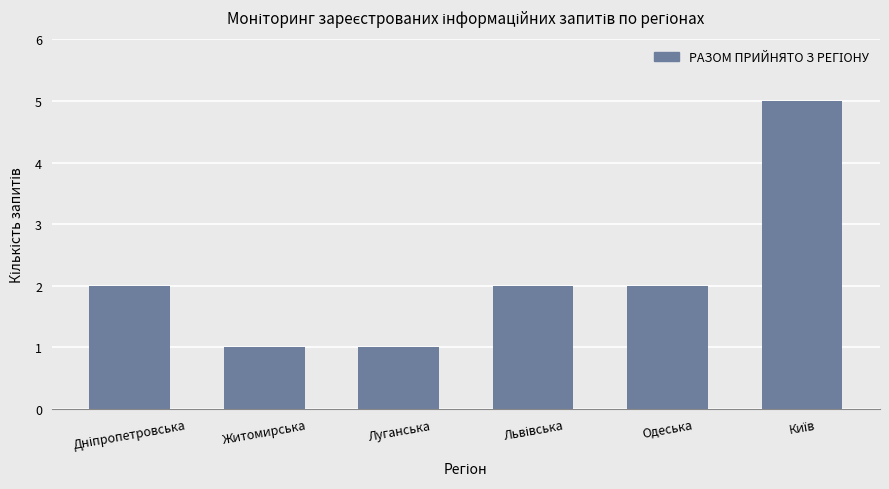

Count the values in the range 1 to 2.

5